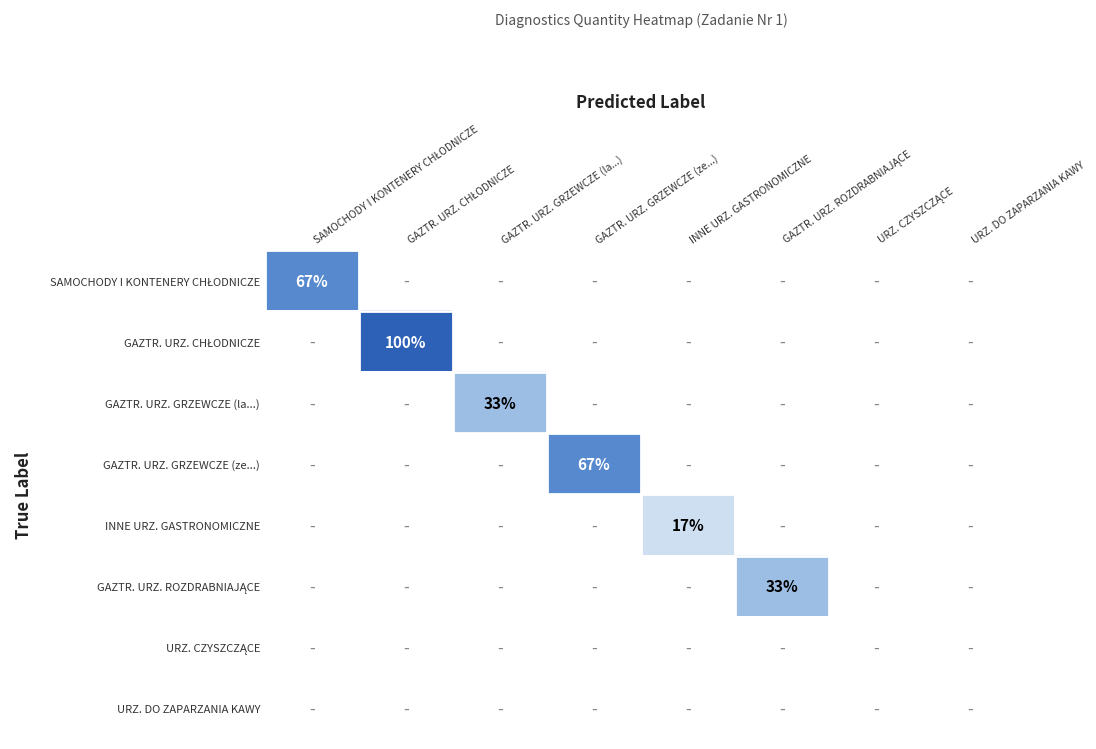

The value of GAZTR. URZ. CHŁODNICZE at GAZTR. URZ. GRZEWCZE (ze...) is 68.9. True or false?

False